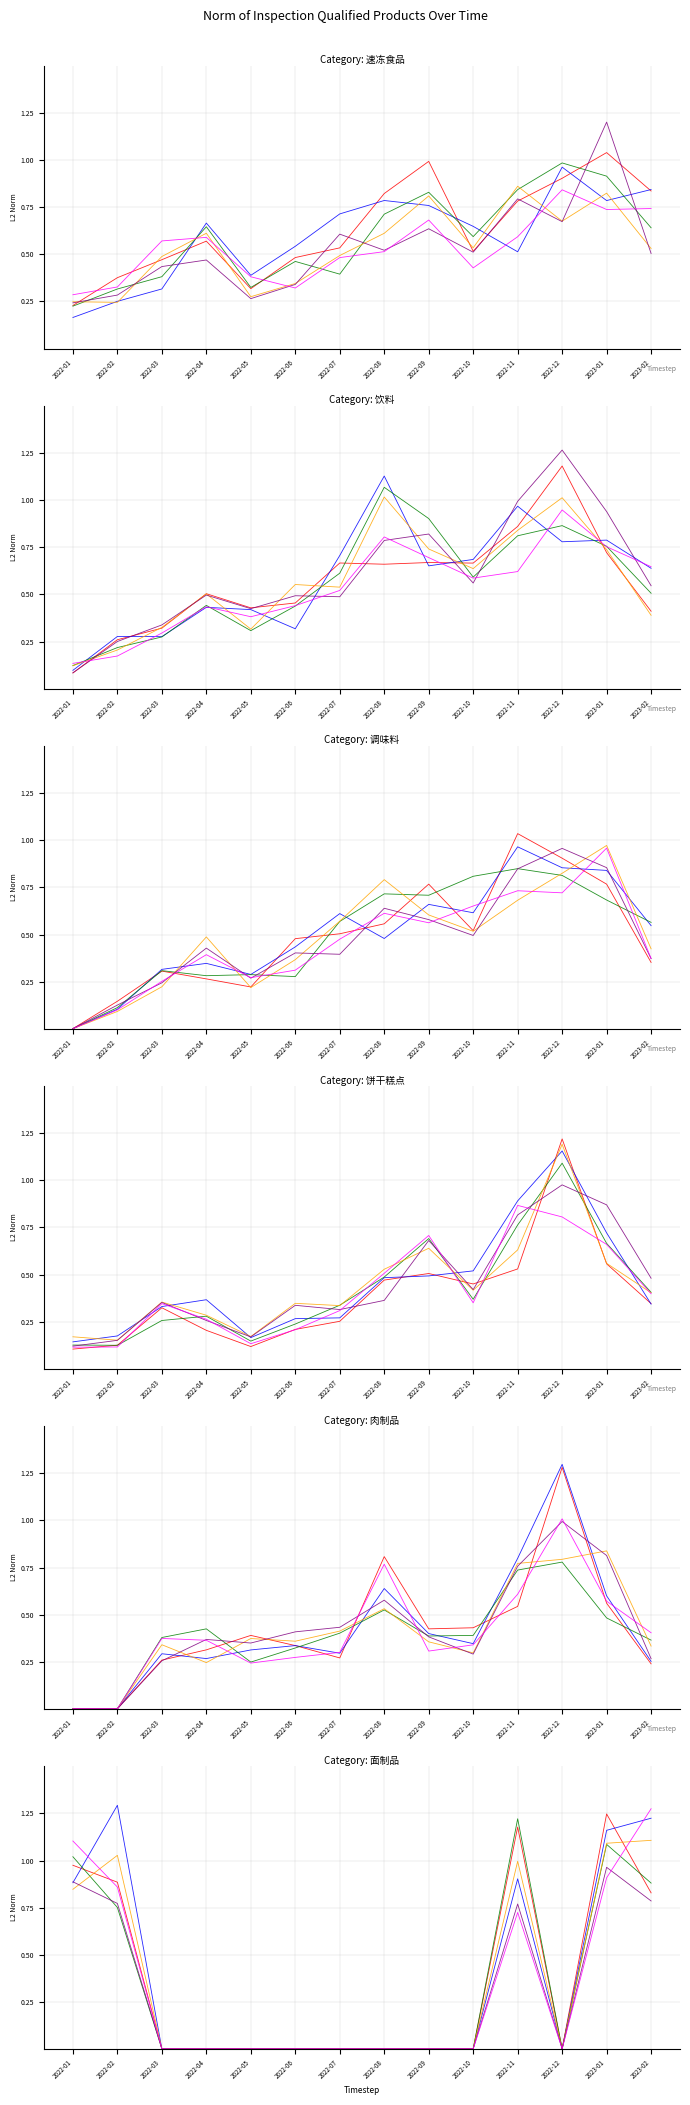

At which category is the sum across all series the highest?

2023-01